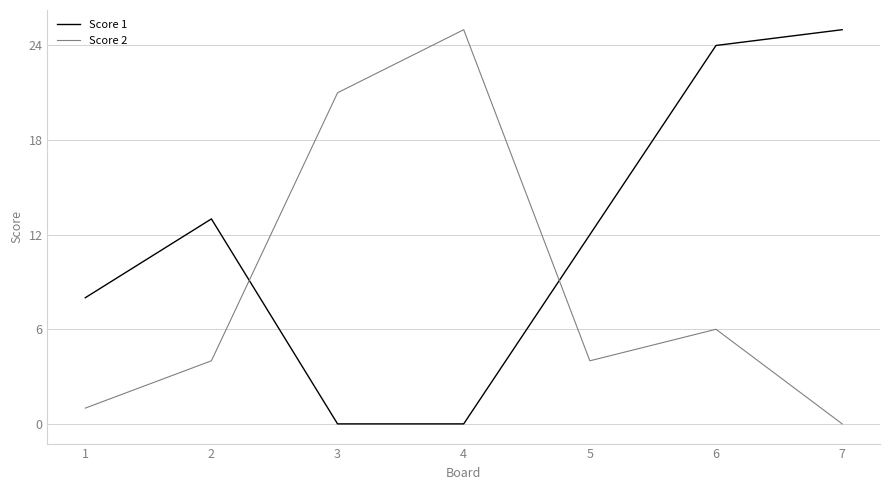

At which category is the sum across all series the highest?

6